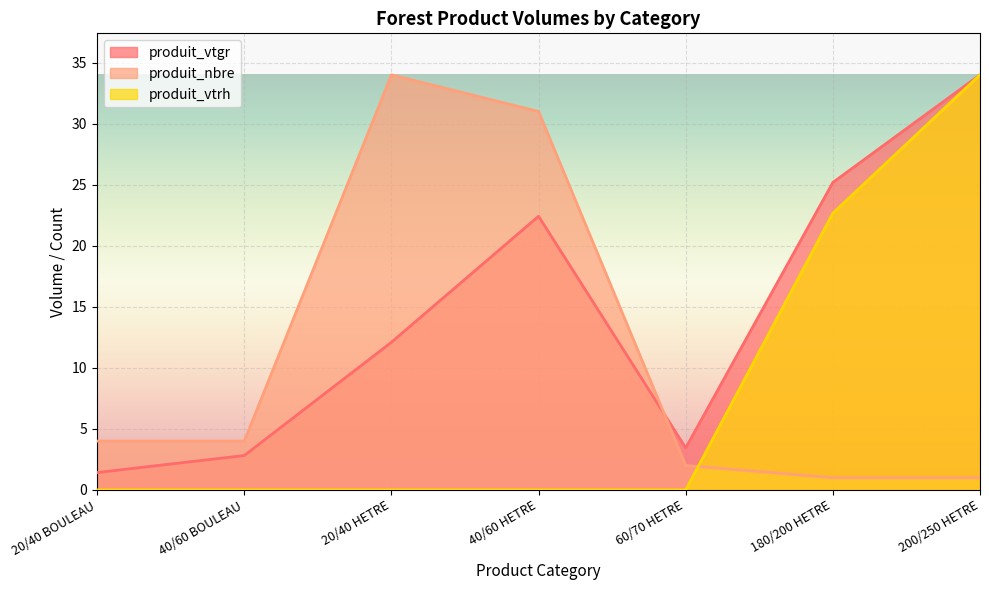

Where is the first local minimum for produit_vtgr?

60/70 HETRE